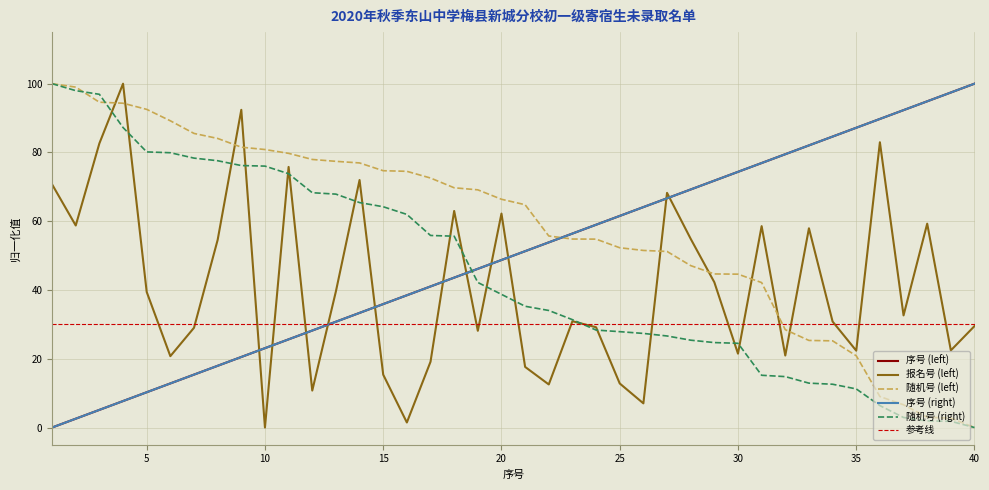

Is the value of 序号 (right) at 7 greater than the value of 随机号 (right) at 32?

Yes